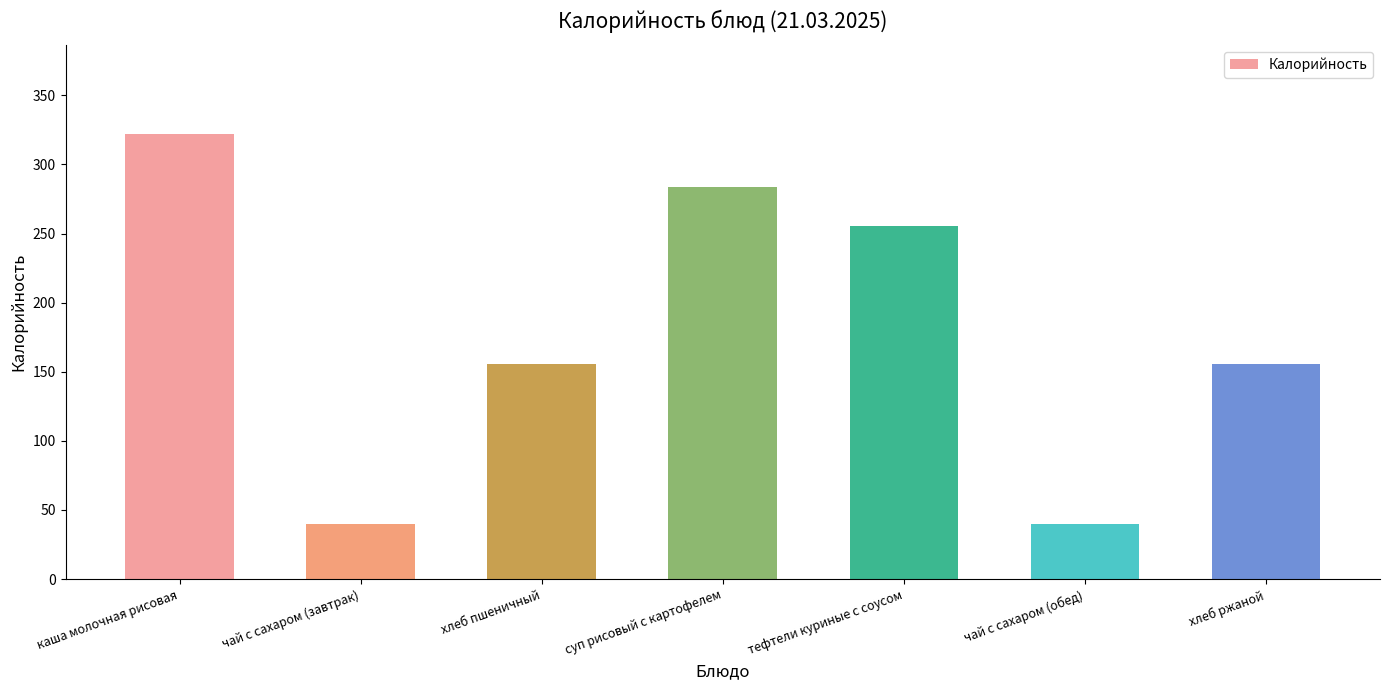

How many bars are there in total?

7